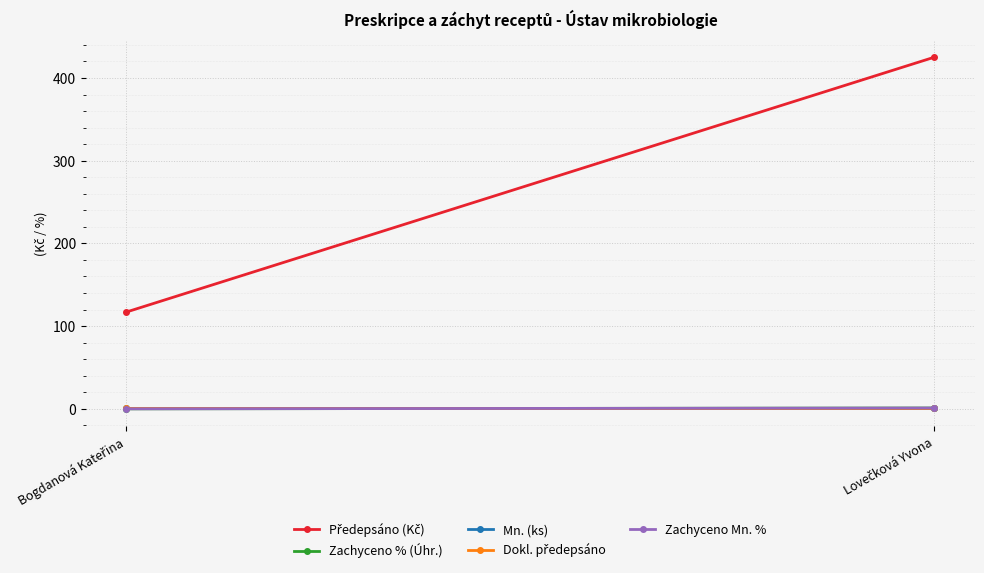

At which label is Zachyceno % (Úhr.) closest to 0?

Bogdanová Kateřina